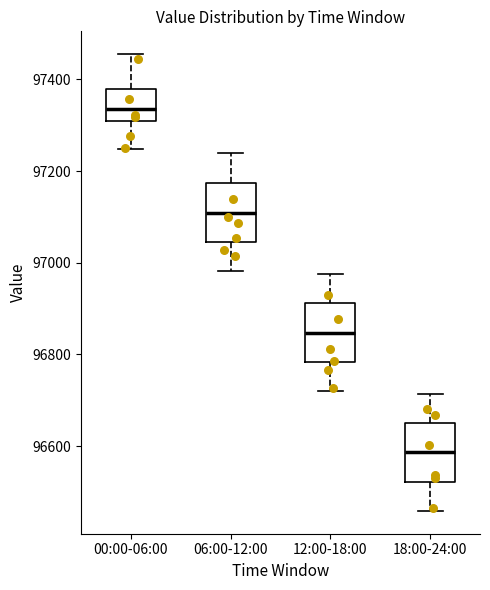

Reading left to right, read every box against the y-axis: the position of its median line, the range the box covers, and the ends of its whiskers. The values are not printed on the chart, so give them approximately, as read against the axis.

00:00-06:00: median 97340, box 97300 to 97380, whiskers 97240 to 97460
06:00-12:00: median 97100, box 97040 to 97180, whiskers 96980 to 97240
12:00-18:00: median 96840, box 96780 to 96920, whiskers 96720 to 96980
18:00-24:00: median 96580, box 96520 to 96660, whiskers 96460 to 96720